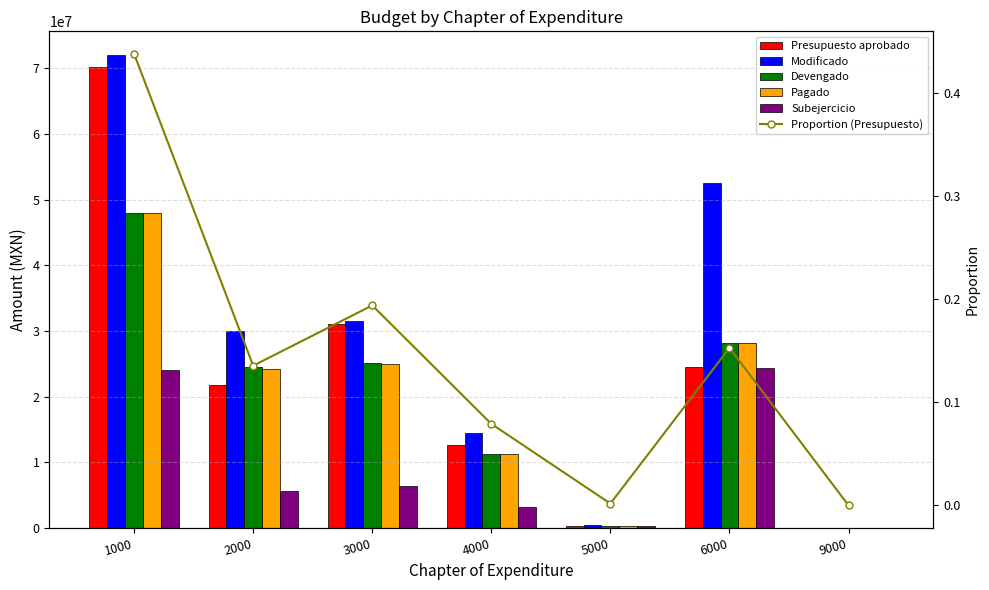

What is the value of the Proportion (Presupuesto) bar at the 2nd from the left?

0.1